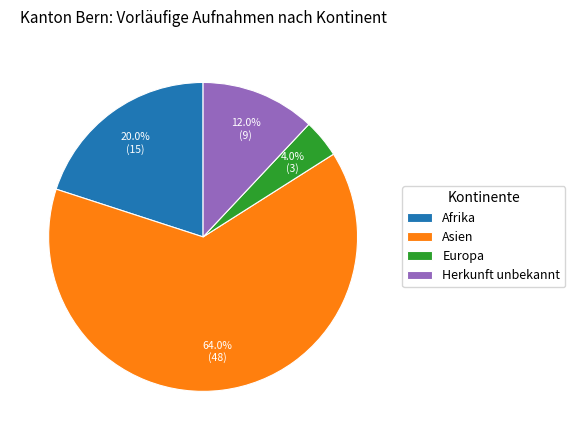

Combined, what portion of the pie is Herkunft unbekannt and Europa?

16.0%